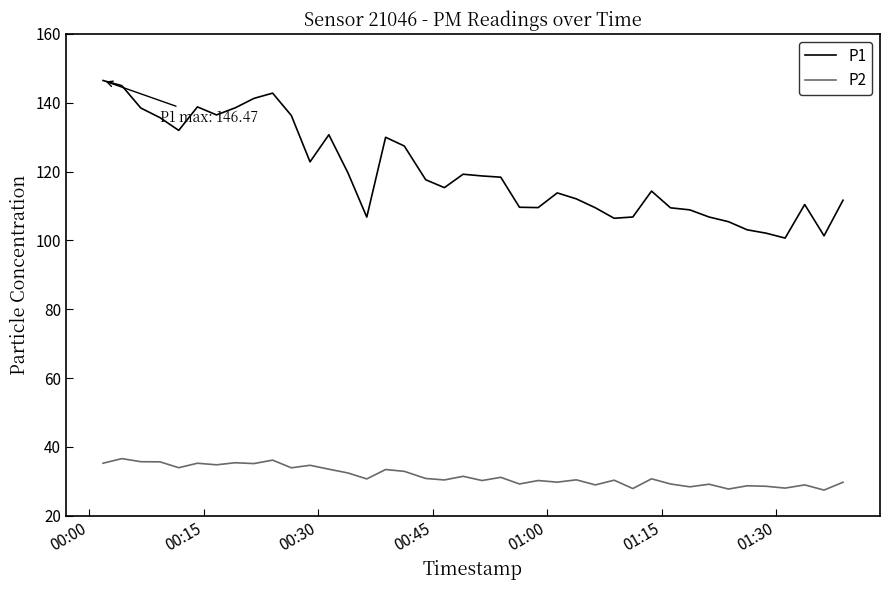

What is the lowest value of the P2 series?

27.4